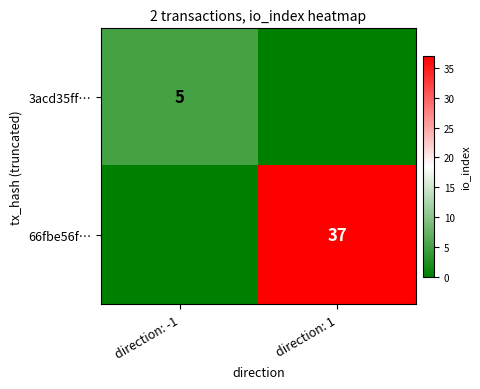

Is the value of 66fbe56f… at direction: 1 greater than the value of 3acd35ff… at direction: -1?

Yes